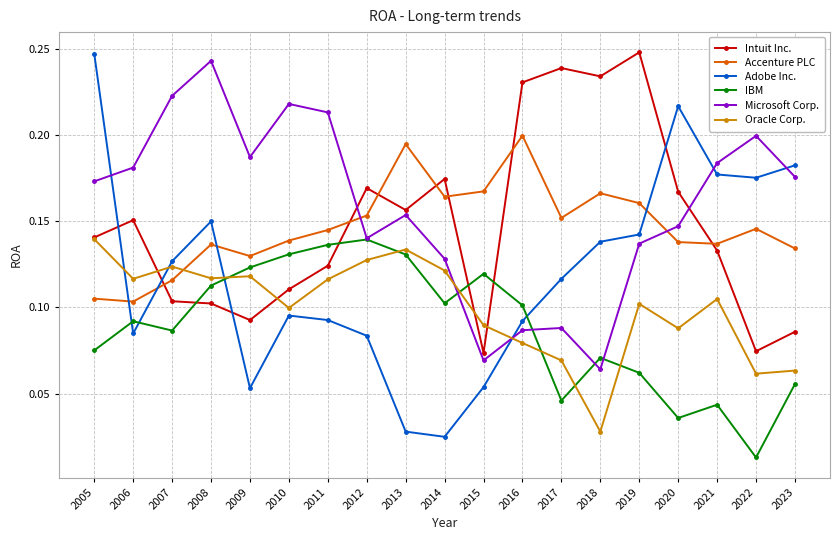

Which series ends up on top after the final intersection of Microsoft Corp. and Oracle Corp.?

Microsoft Corp.